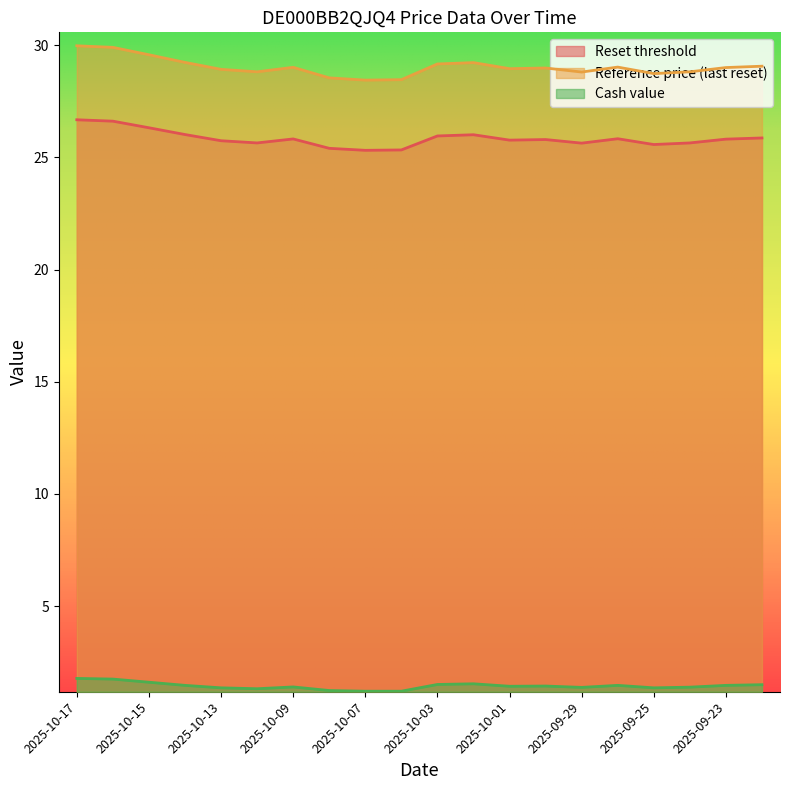

True or false: Reset threshold has more than 0 interior local peaks.

True